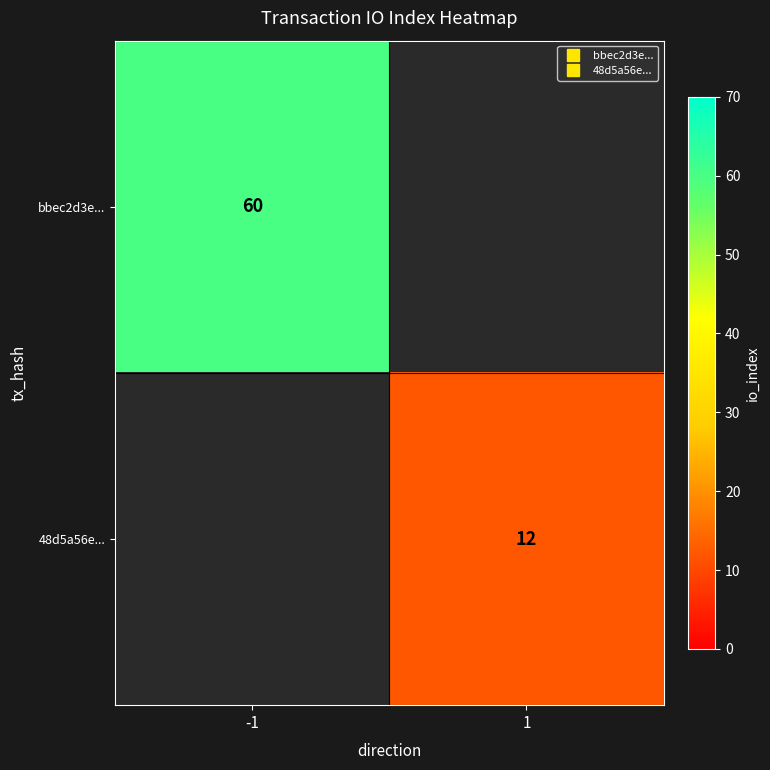

What value does the 48d5a56e... series have at 1?

12.0